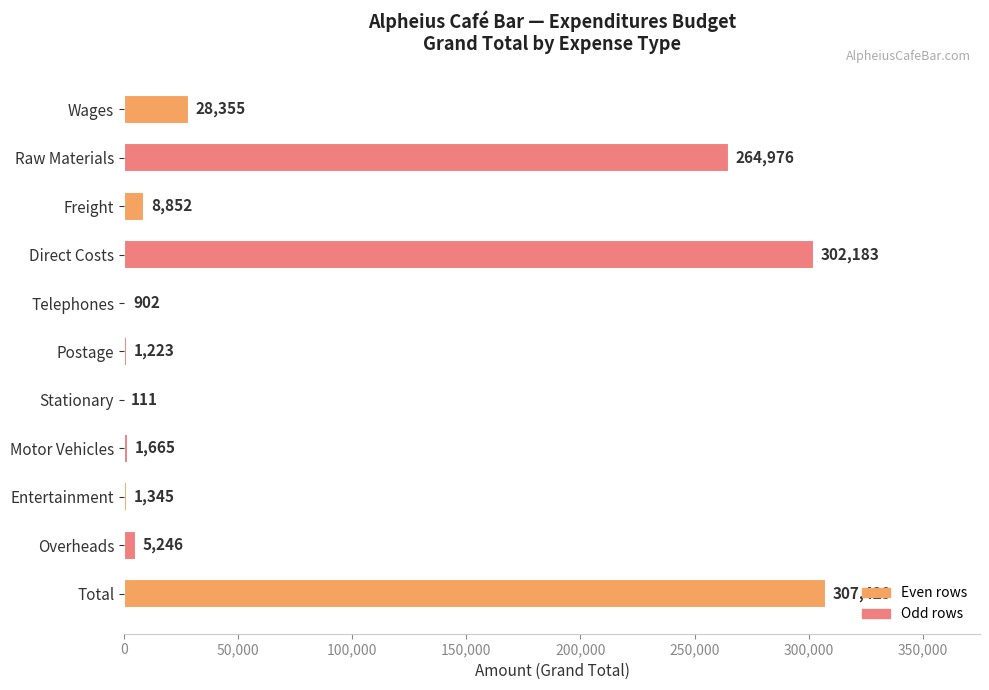

Which label corresponds to the largest value in the chart?

Total